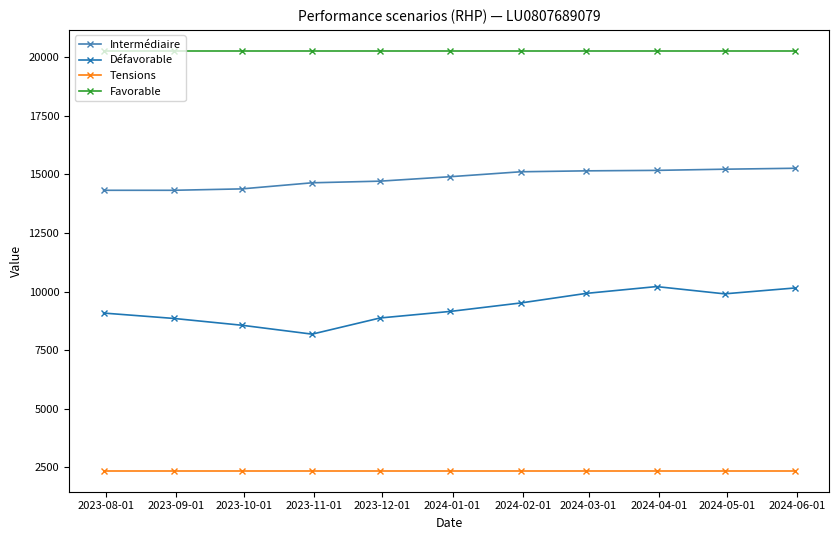

Which series has the largest total across all categories?

Favorable